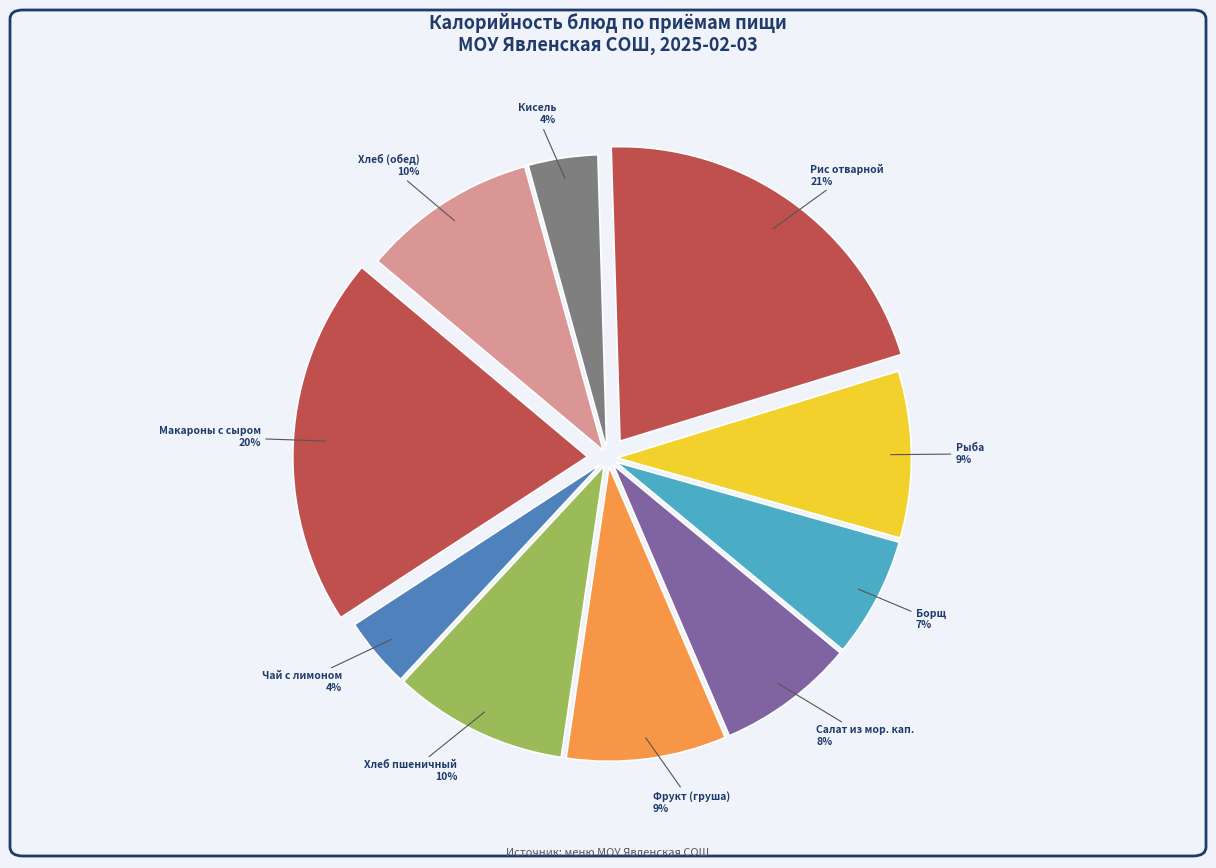

To the nearest percent, what is the average slice percentage?

10%